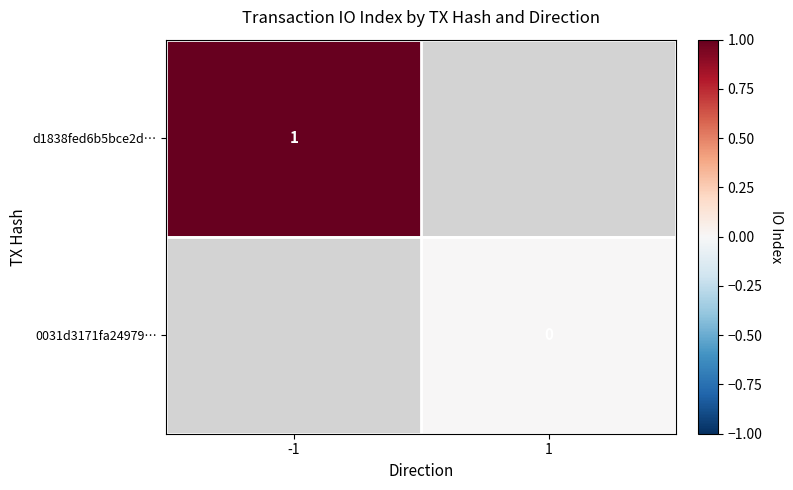

Is the value of d1838fed6b5bce2d… at -1 greater than the value of 0031d3171fa24979… at 1?

Yes